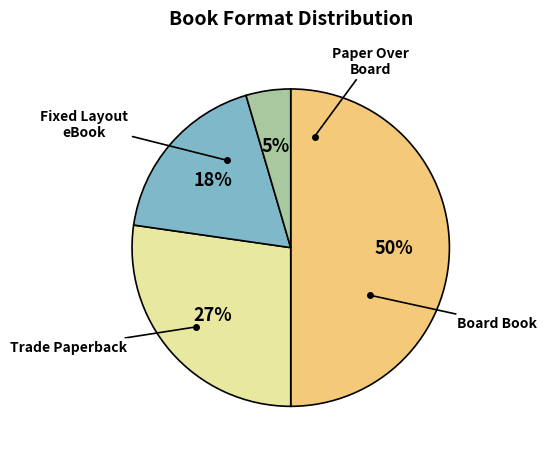

To the nearest percent, what is the combined percentage of Fixed Layout eBook and Board Book?

68%